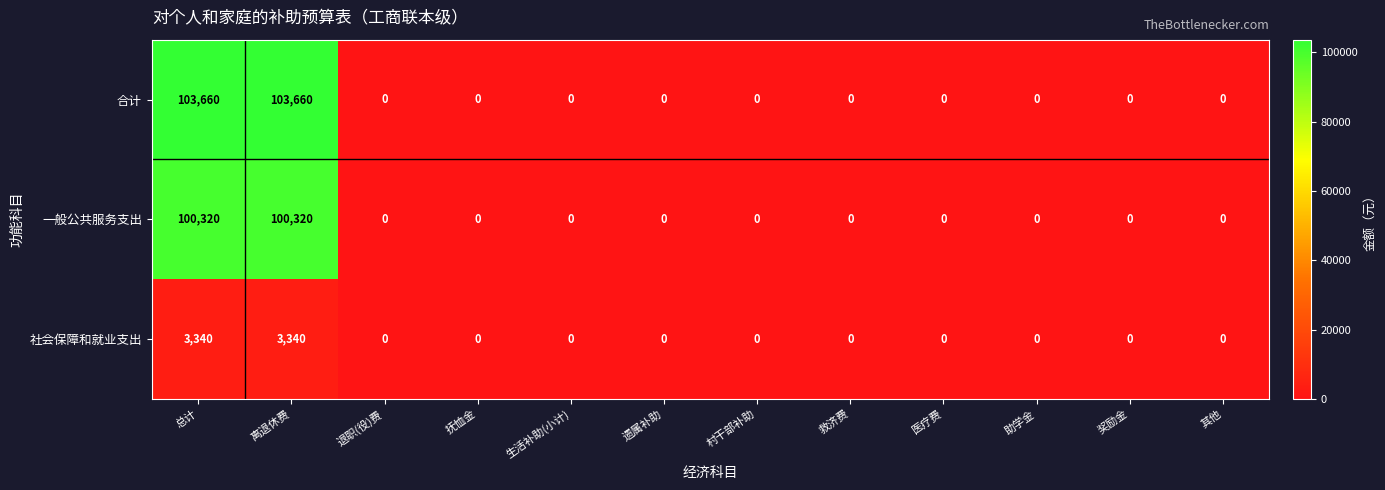

What is the average value of the 社会保障和就业支出 series?

557